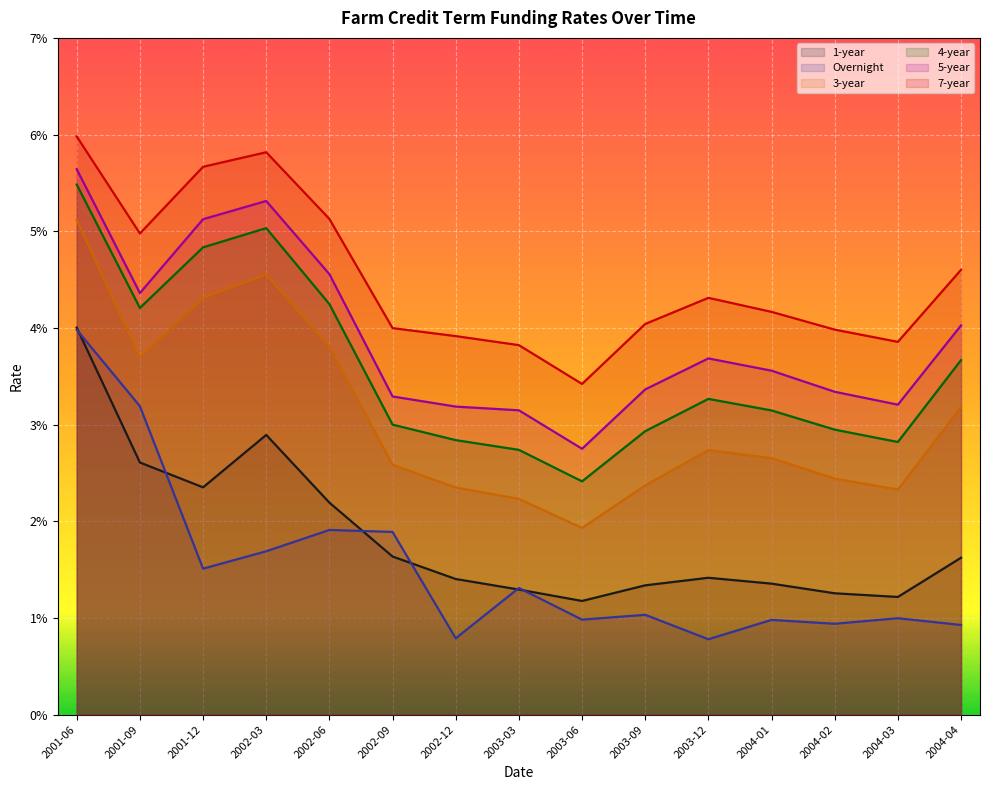

The 5-year series shows 0.0 at 2003-09. True or false?

False